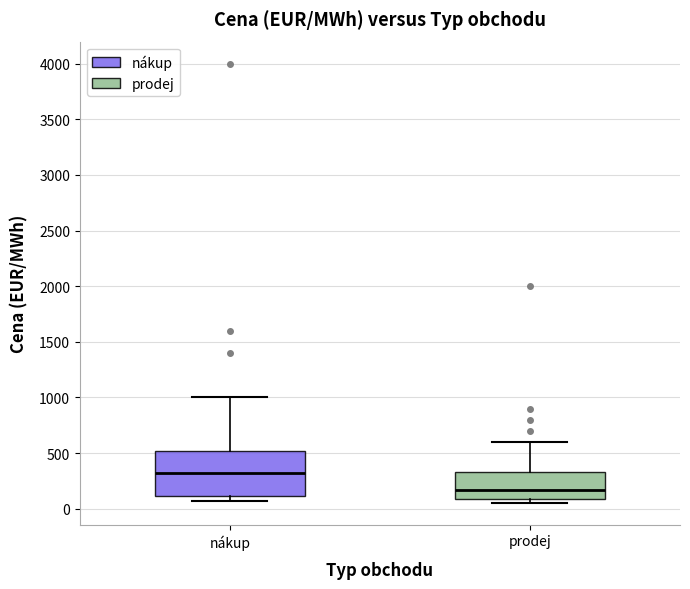

Where does the median line of the box for nákup sit on the y-axis? The values are not printed on the chart, so give them approximately, as read against the axis.

300